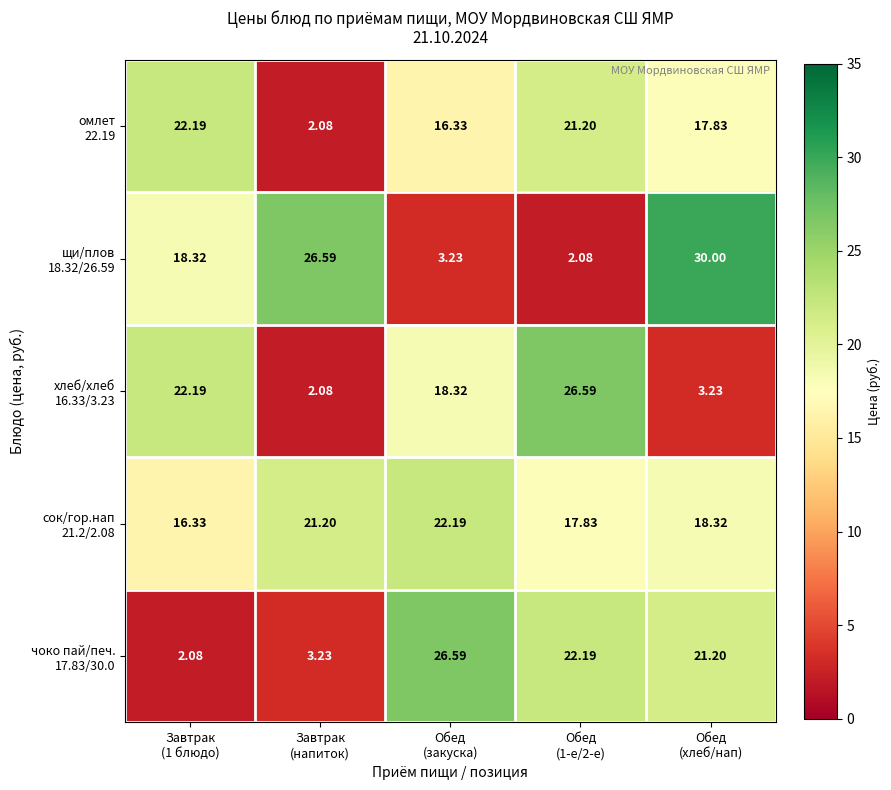

How many categories are shown in the chart?

5